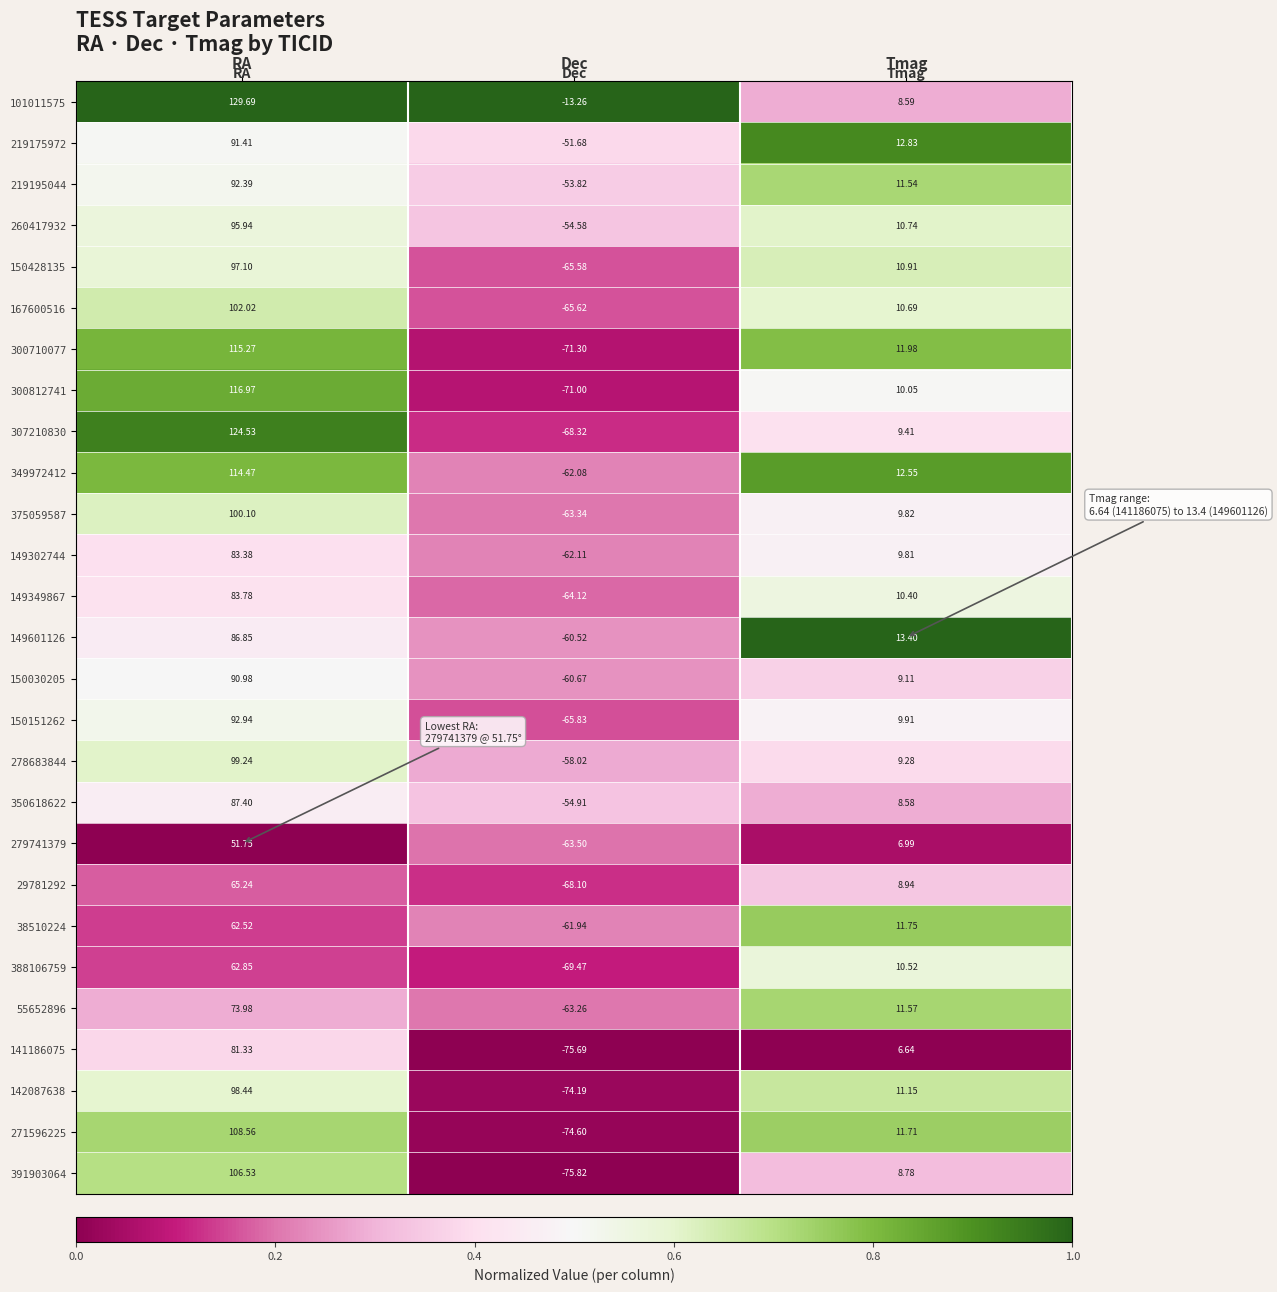

Is the value of 149349867 at Dec greater than the value of 300812741 at Tmag?

No